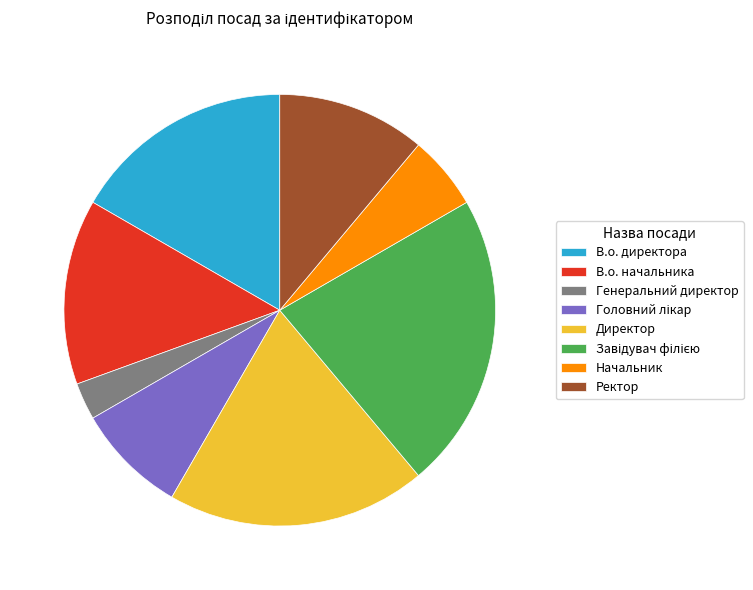

Which slice is the smallest?

Генеральний директор